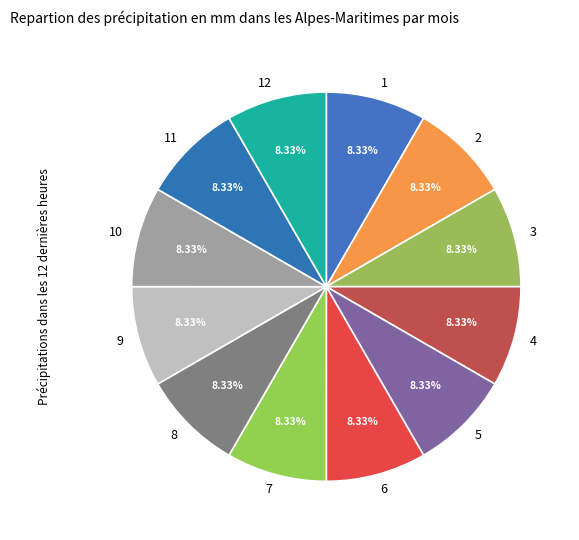

Approximately how many times larger is the value at 3 compared to 2?

1.0